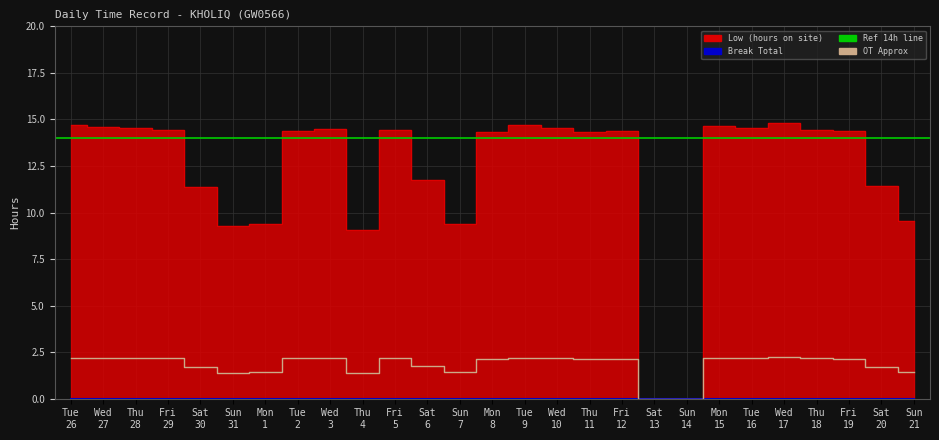

What position from the left is Sat 20?

26